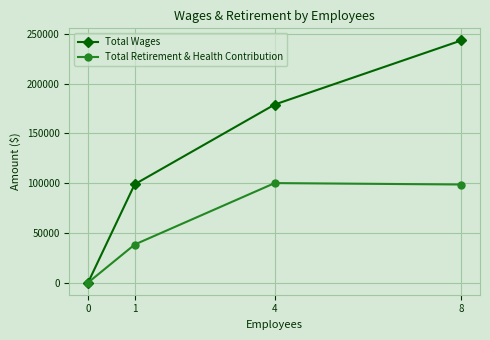

Reading left to right, list all the values displayed in this chart.

Total Wages: 0	98859	178994	243418
Total Retirement & Health Contribution: 0	38274	100038	98614